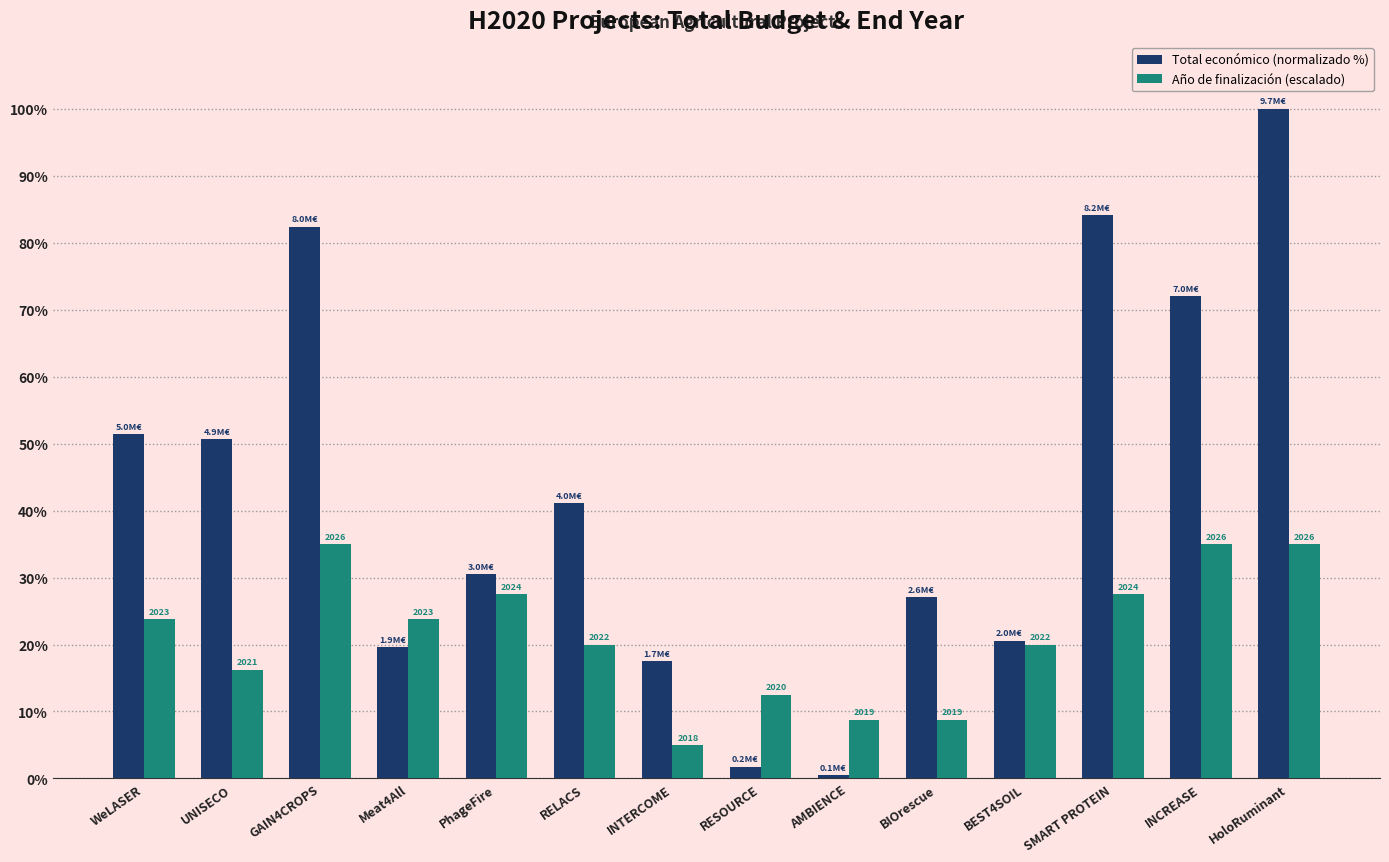

What are all the series names shown in the legend?

Total económico (normalizado %), Año de finalización (escalado)